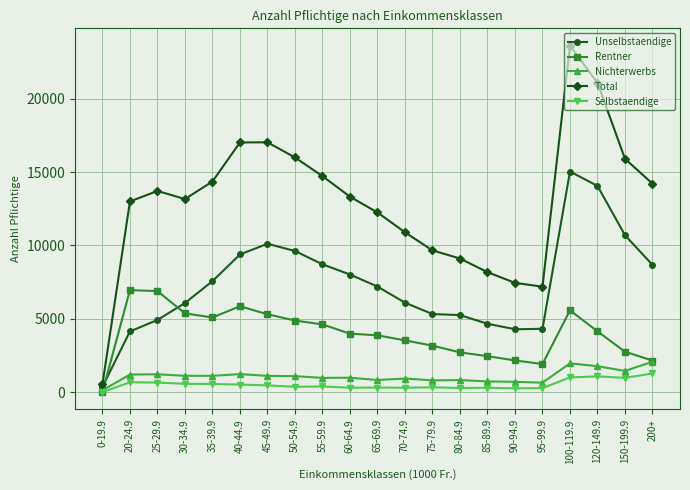

What is the maximum value shown in the chart?

23610